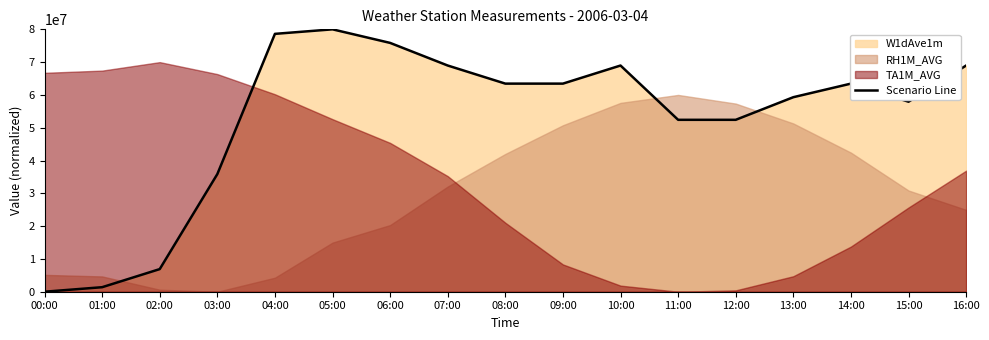

True or false: Scenario Line has a value of 10181671.5 at 03:00.

False